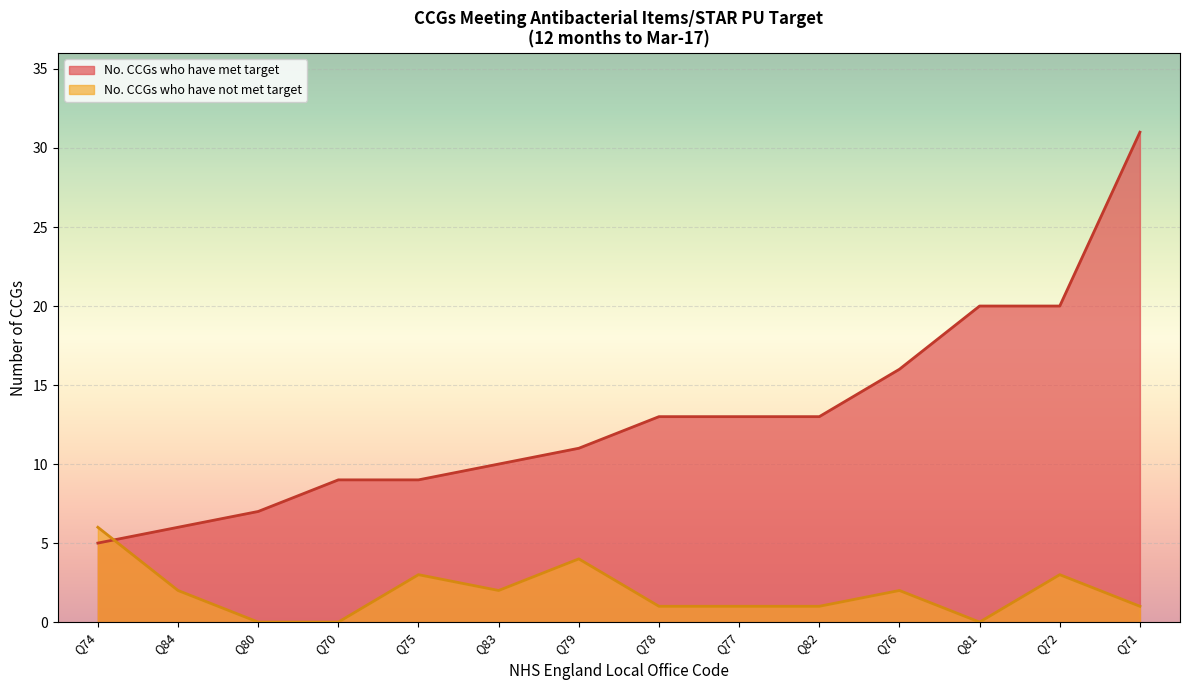

Which category has the highest value in the No. CCGs who have met target series?

Q71